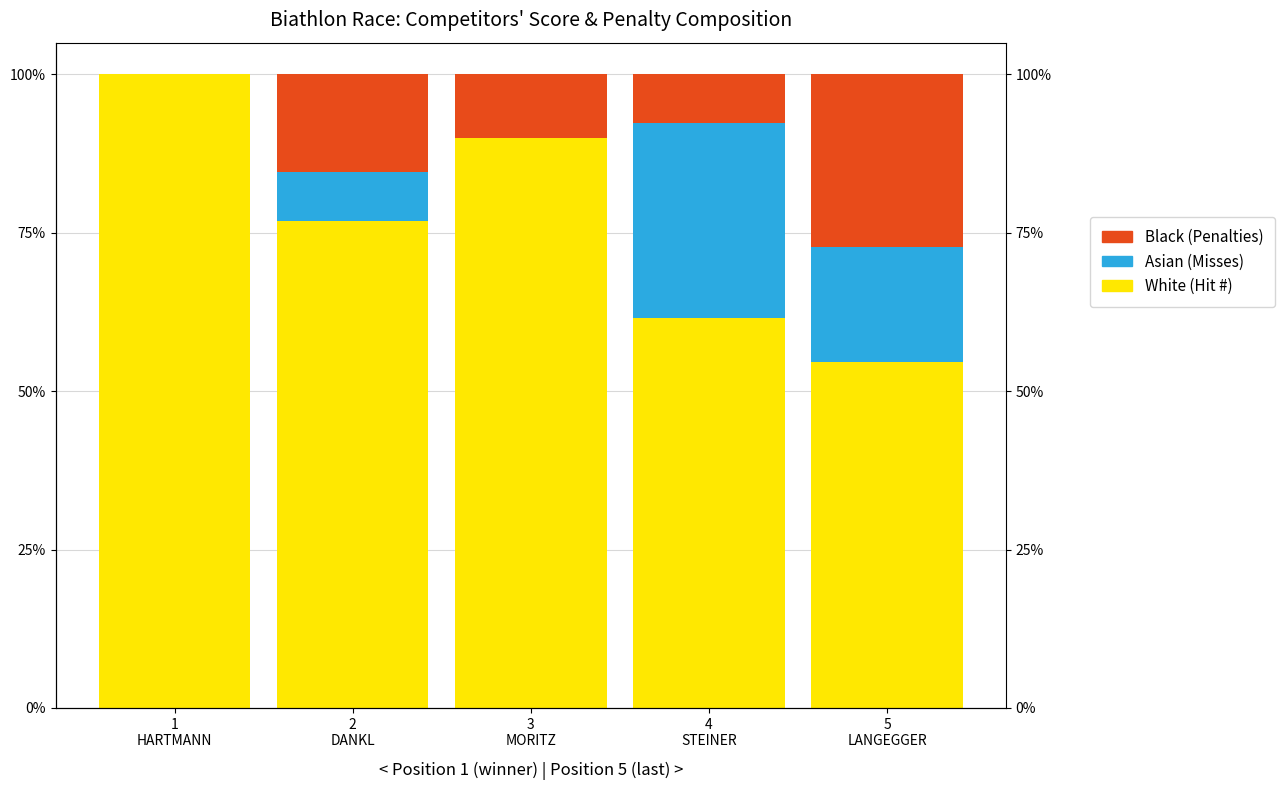

What is the difference between the highest and lowest values at 4
STEINER?

53.8